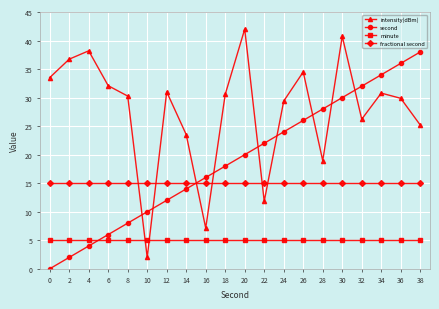

What is the sum of the minute values at 14 and 22?

10.0